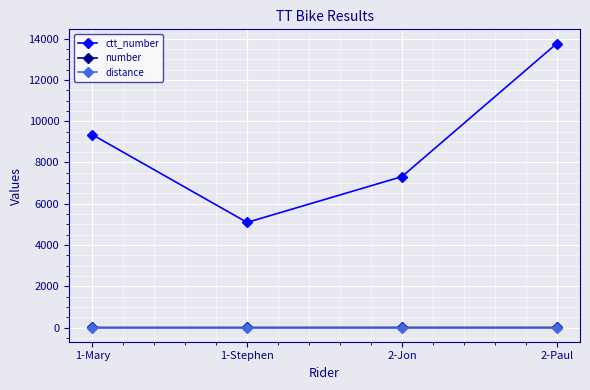

Which series has the largest total across all categories?

ctt_number